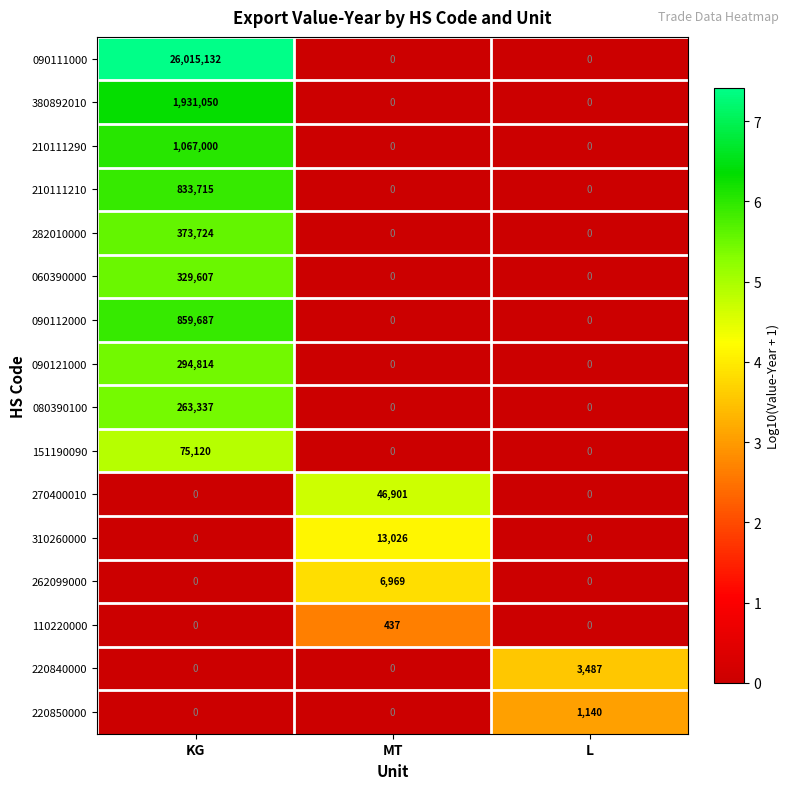

Which series has the widest spread of values?

090111000